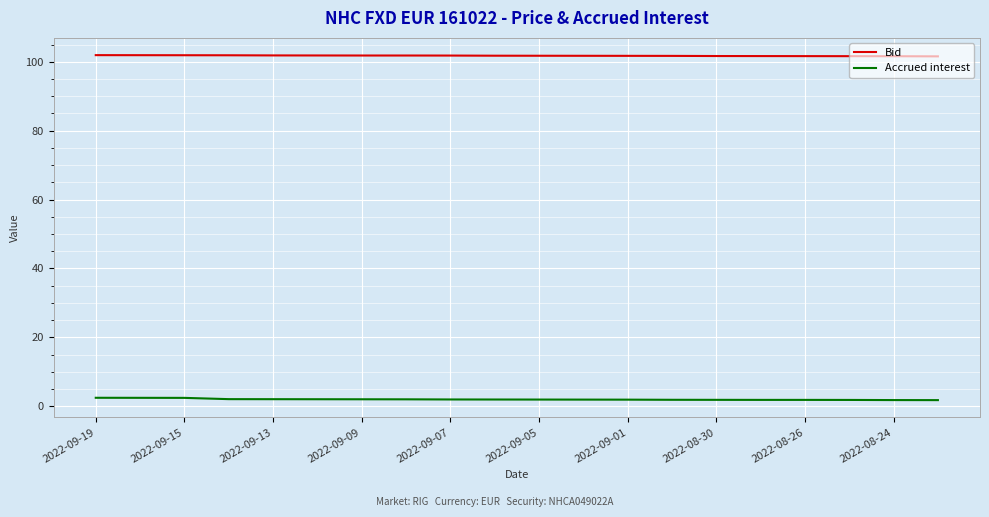

What is the lowest value of the Bid series?

101.6